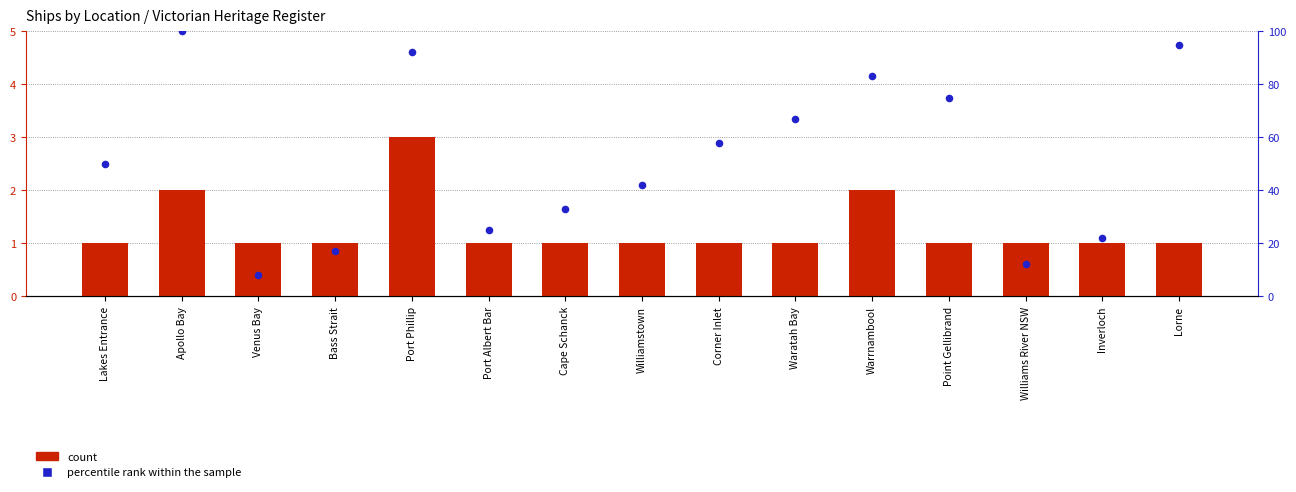

What are all the series names shown in the legend?

count, percentile rank within the sample